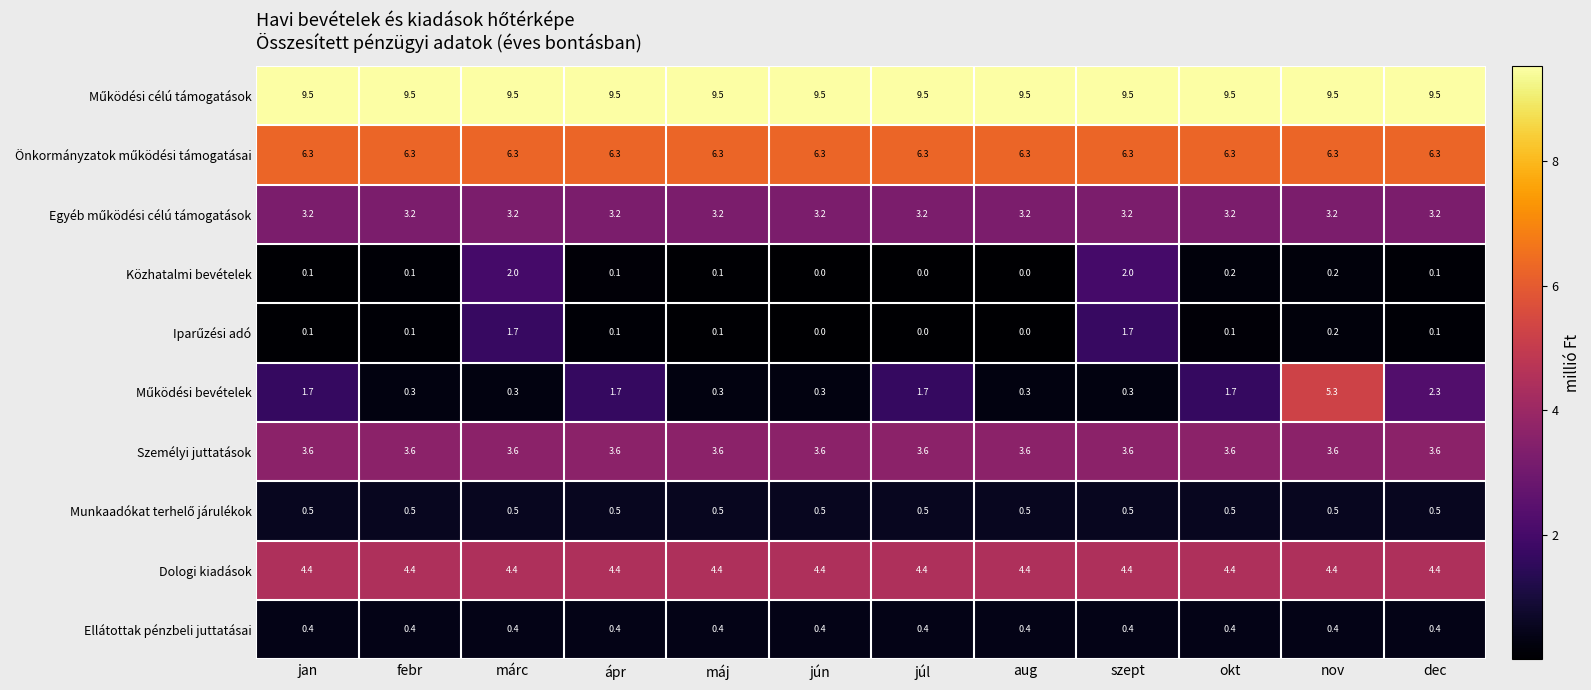

The Dologi kiadások series shows 4.4 at aug. True or false?

True